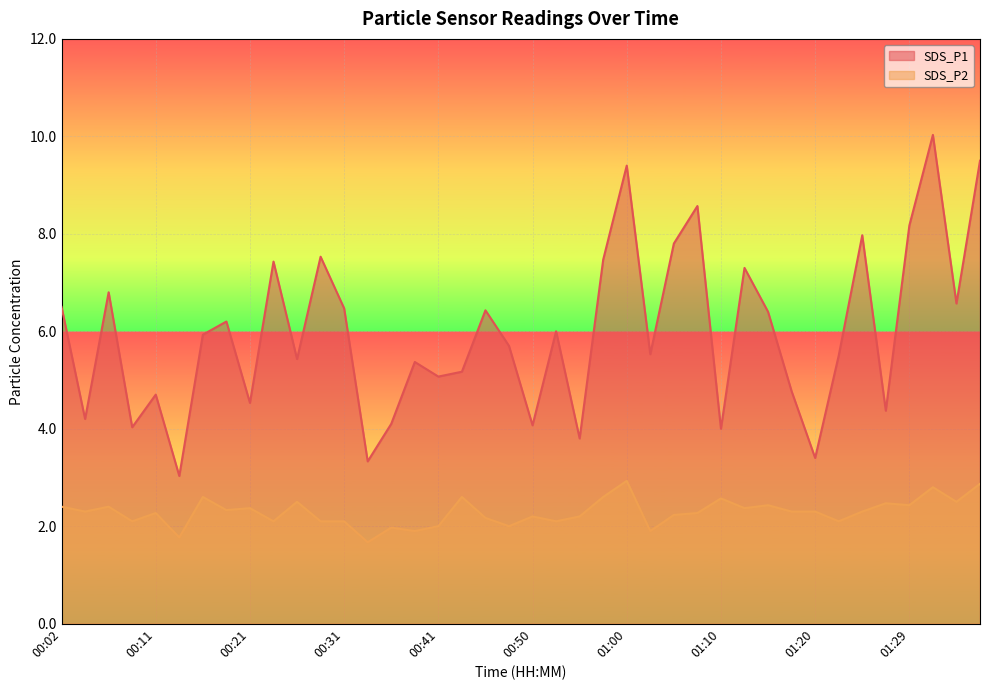

What is the highest value of the SDS_P1 series?

10.0